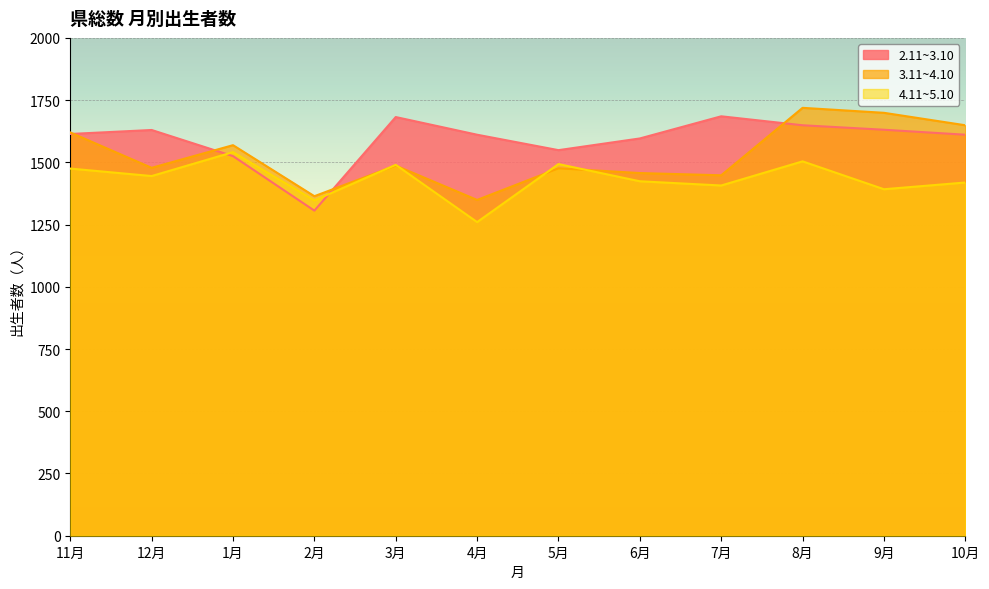

Does the chart display data point markers on the line(s)?

No